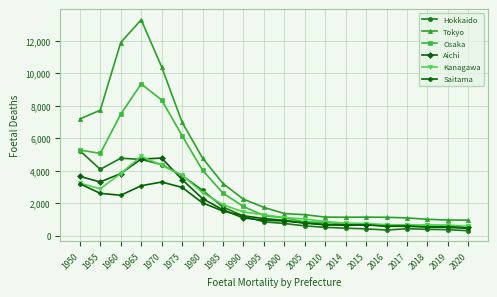

What is the greatest value displayed?

13308